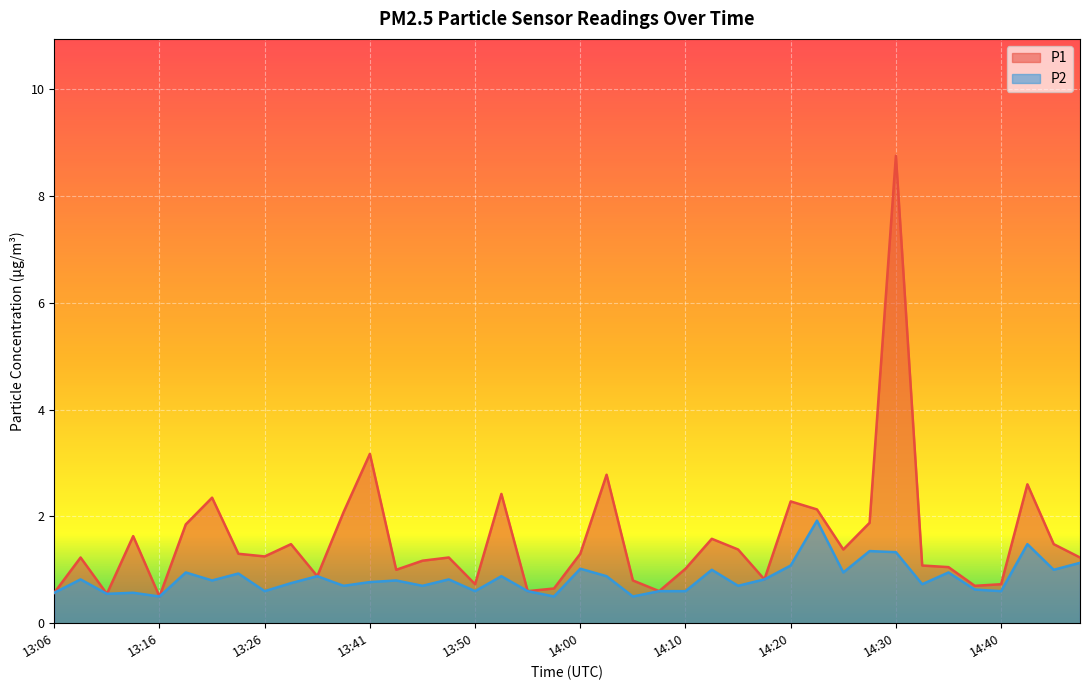

What is the value of the P2 point at the 13th from the left?

0.8